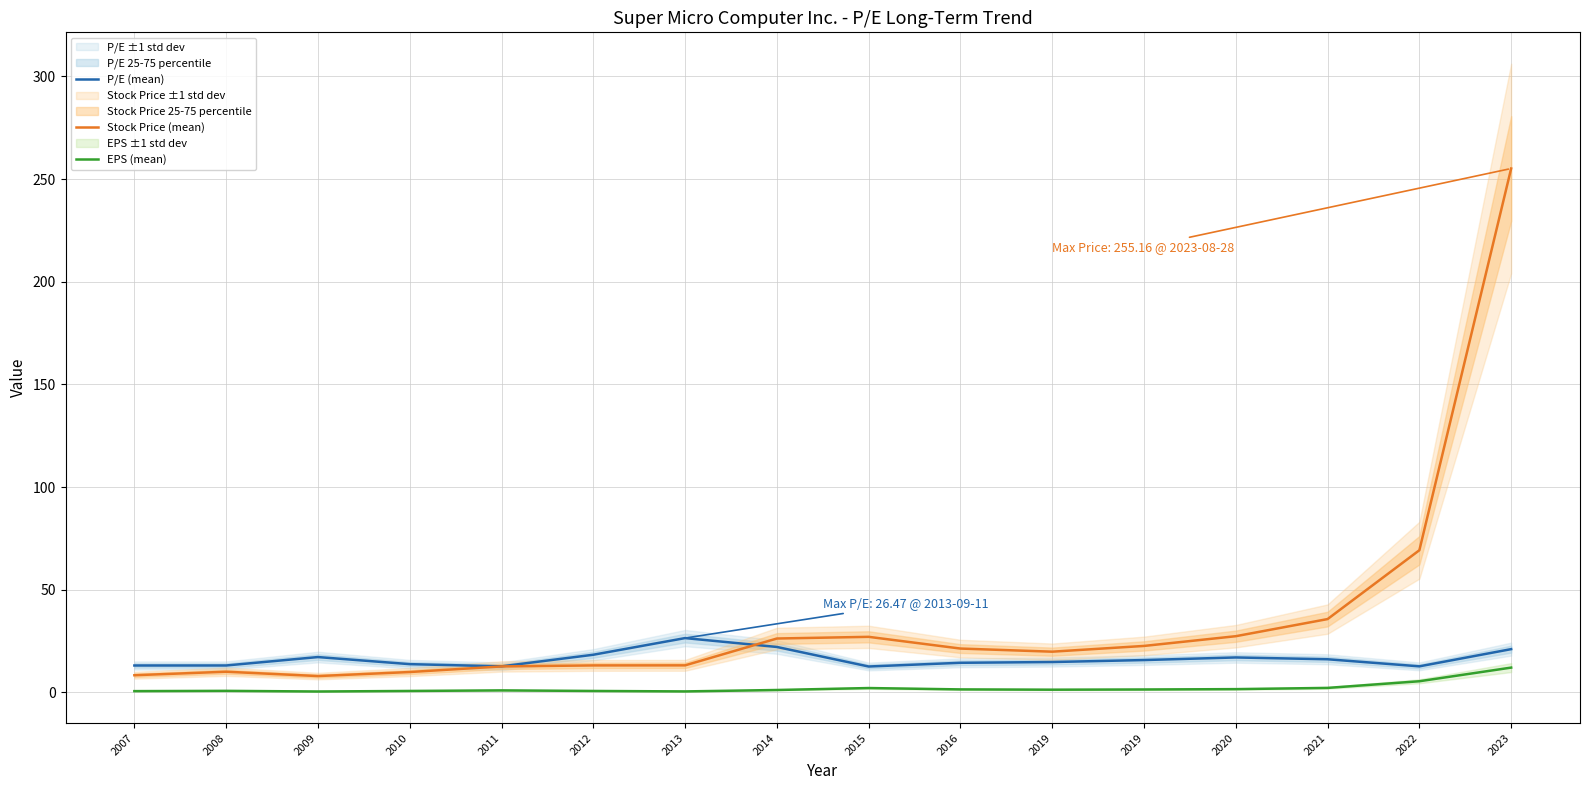

At which category is the sum across all series the highest?

2023